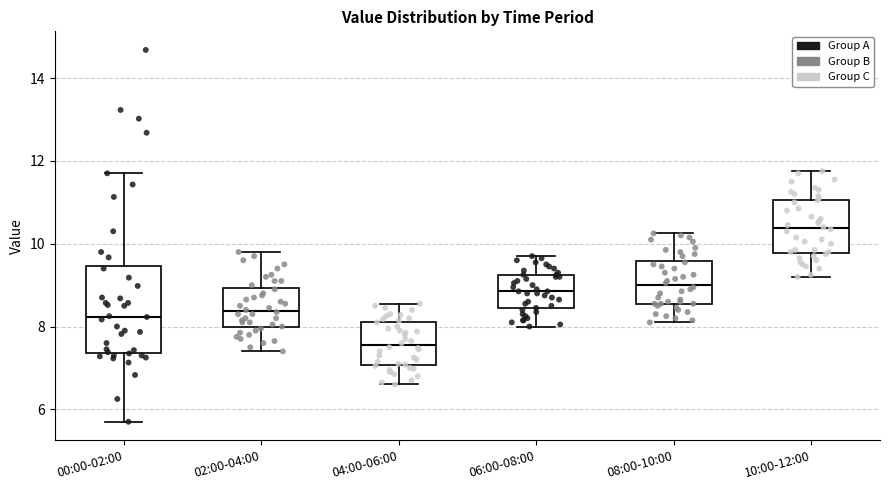

Which box's median line is the lowest?

04:00-06:00